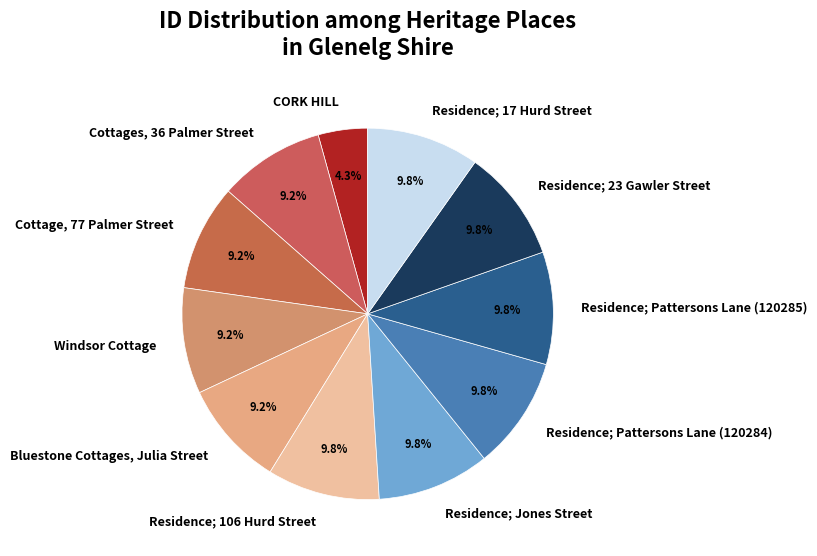

Between Windsor Cottage and Residence; Pattersons Lane (120284), which is larger?

Residence; Pattersons Lane (120284)